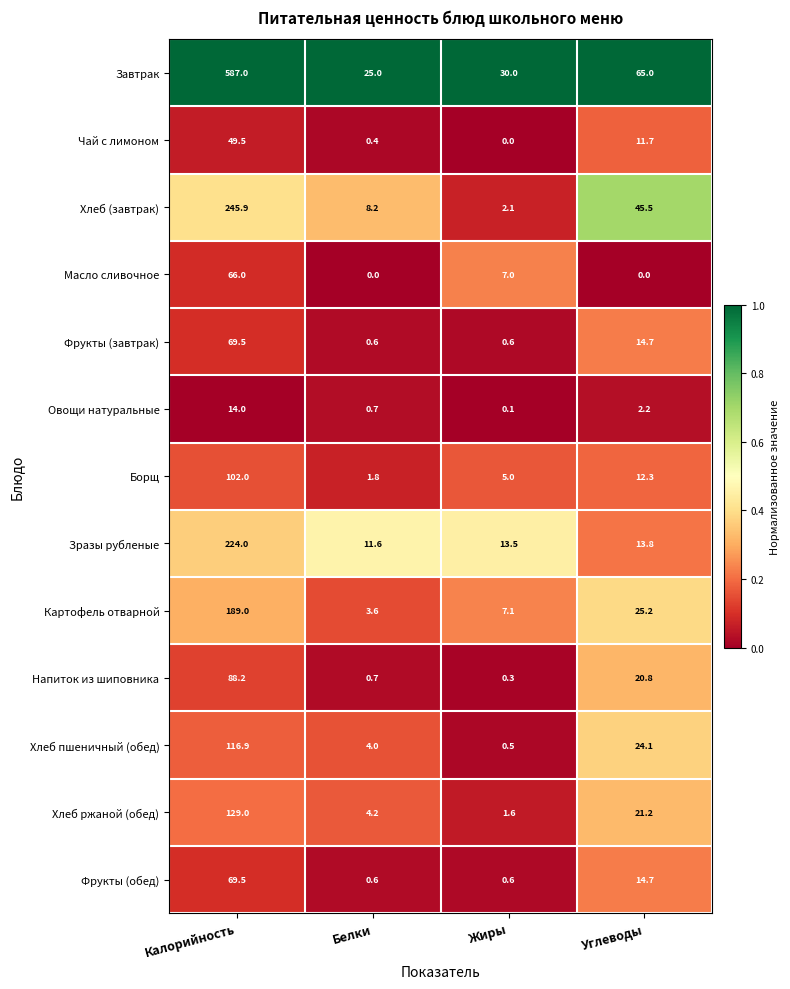

Is it true that Картофель отварной equals 7.1 at Жиры?

True